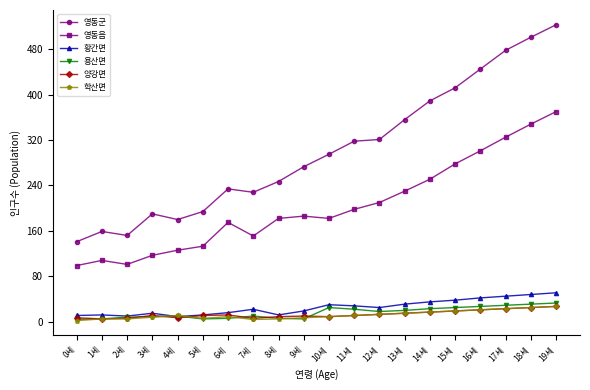

At how many categories does at least one series exceed 506?

1